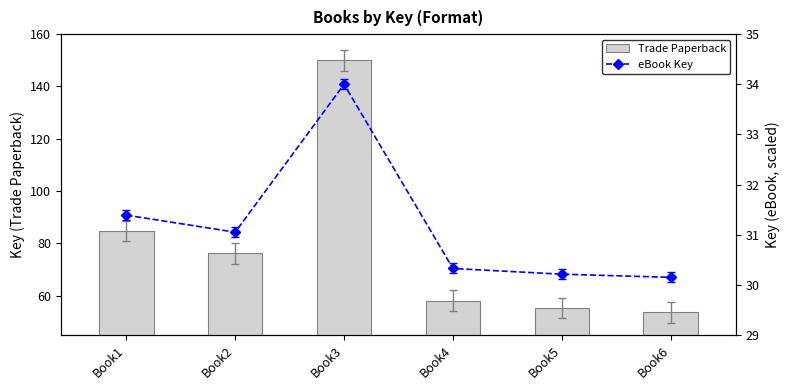

Which series has the largest total across all categories?

Trade Paperback